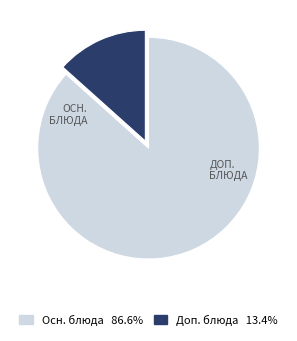

Is there a majority slice in this chart?

Yes